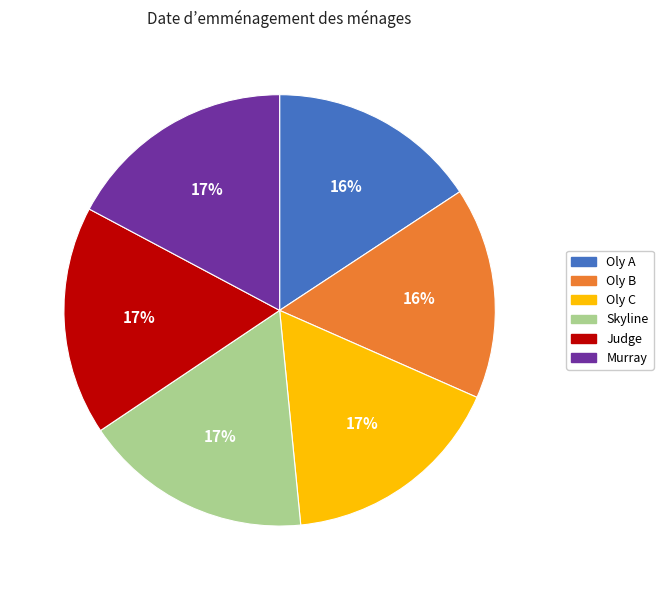

Approximately how many times larger is the value at Oly C compared to Skyline?

1.0